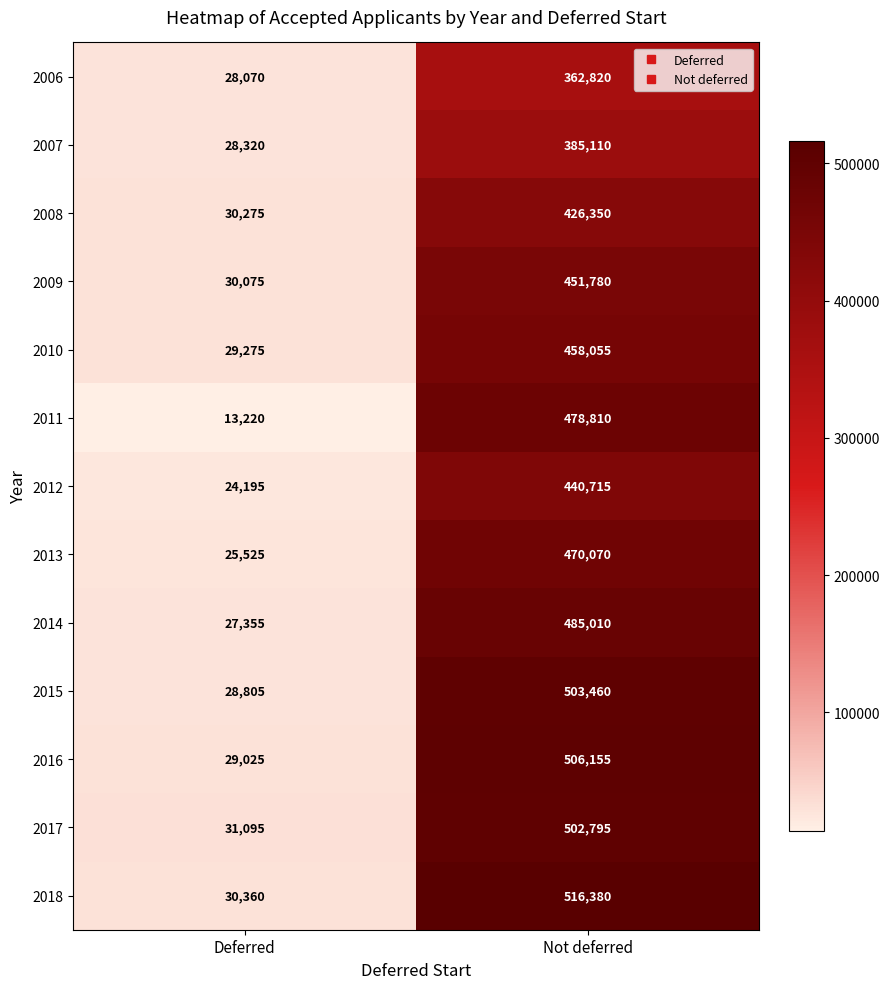

List the series in order of their peak value, highest first.

2018, 2016, 2015, 2017, 2014, 2011, 2013, 2010, 2009, 2012, 2008, 2007, 2006